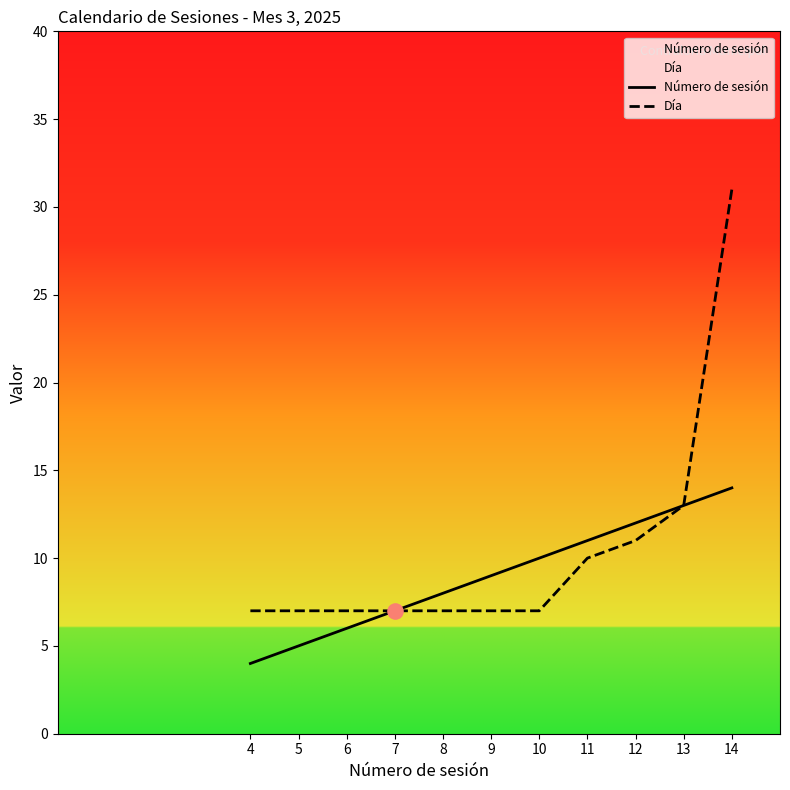

At how many categories does at least one series exceed 4?

11